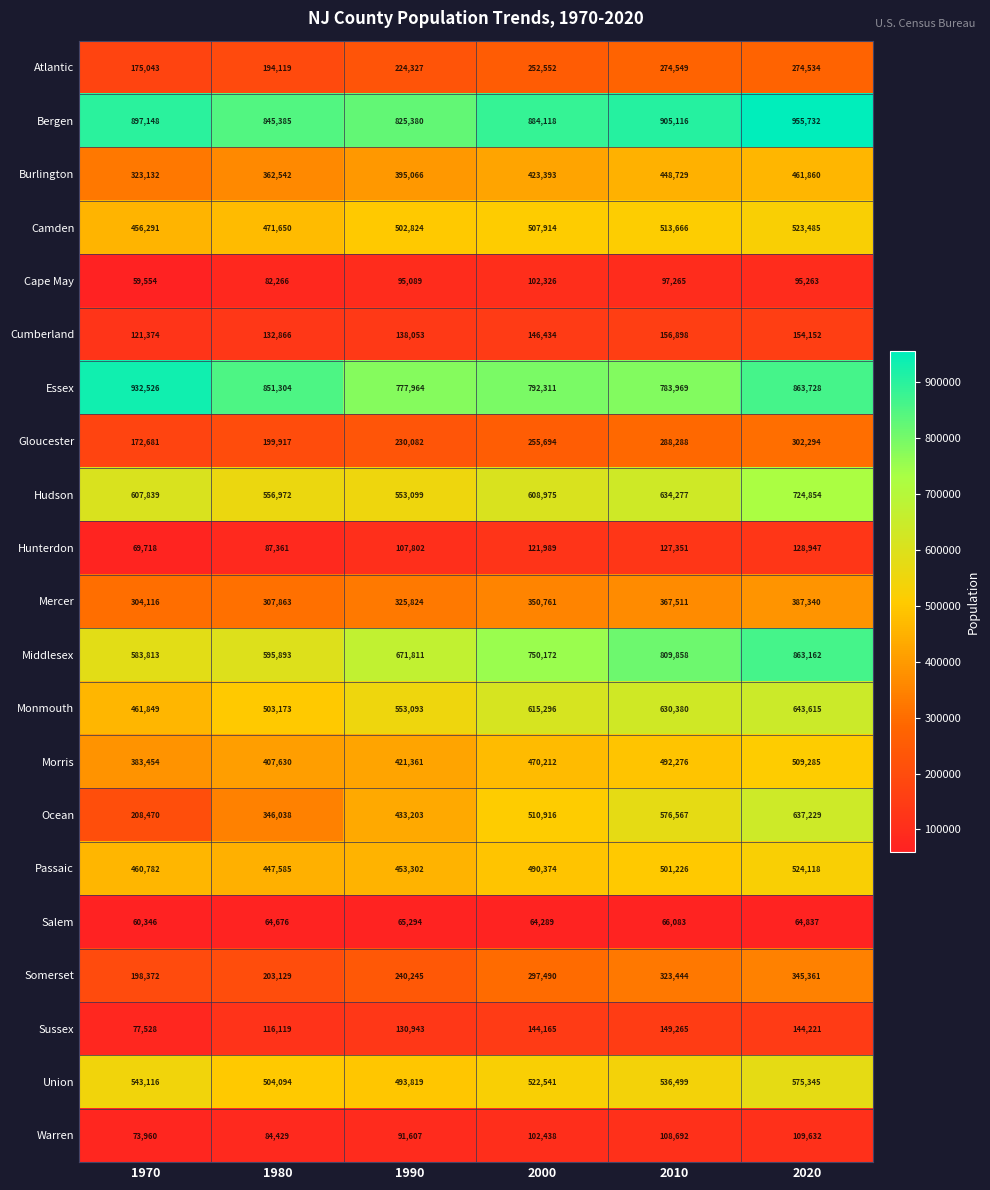

Which series has the largest total across all categories?

Bergen